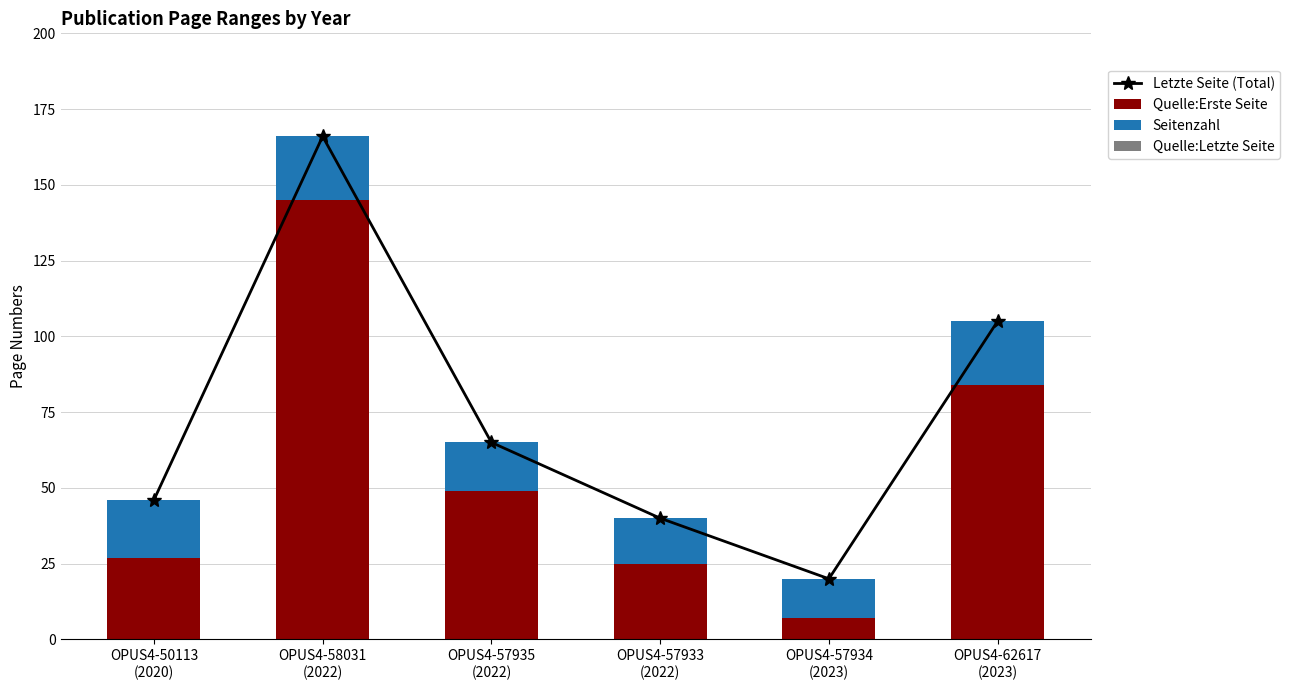

What are all the series names shown in the legend?

Letzte Seite (Total), Quelle:Erste Seite, Seitenzahl, Quelle:Letzte Seite